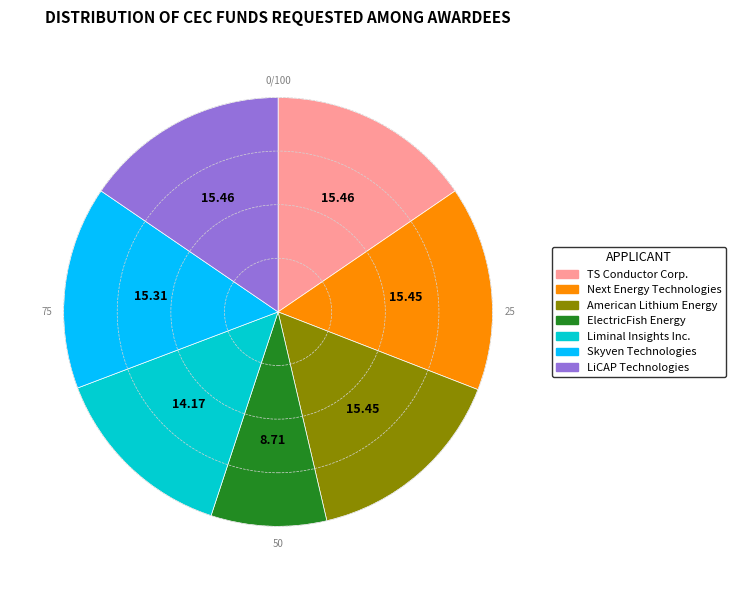

What is the ratio of the value at Liminal Insights Inc. to the value at Skyven Technologies?

0.9